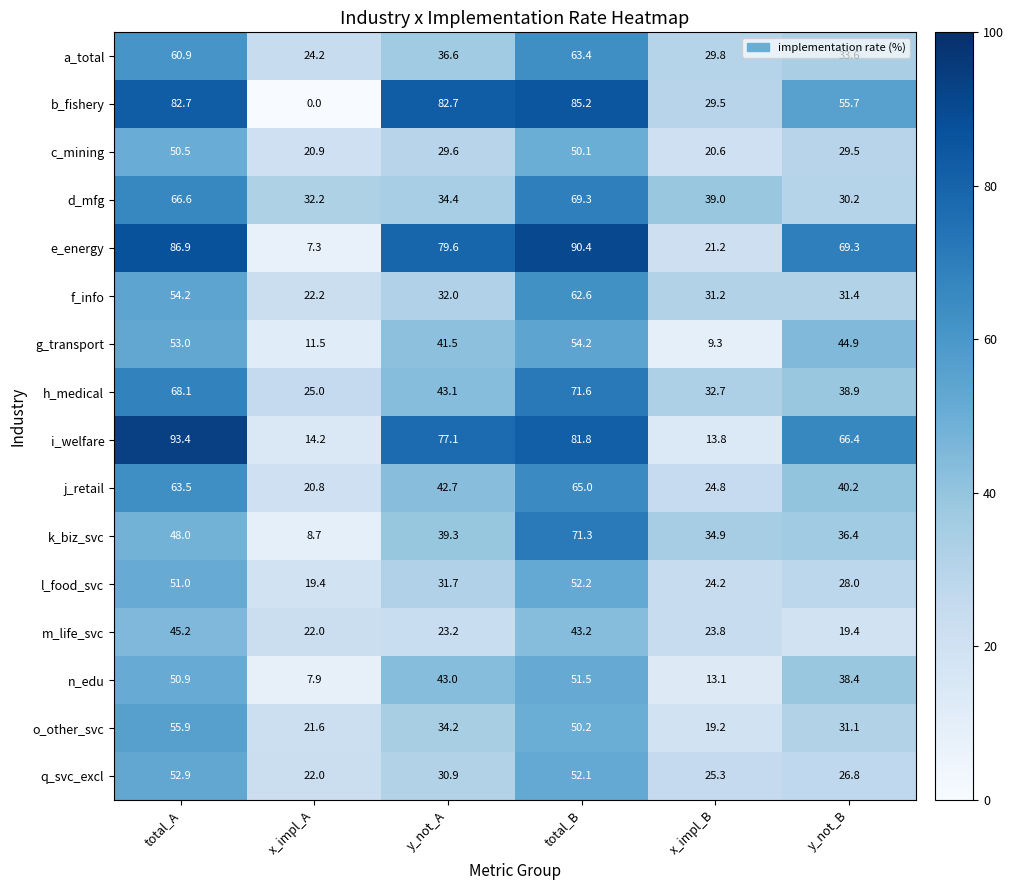

True or false: d_mfg has a value of 69.3 at total_B.

True